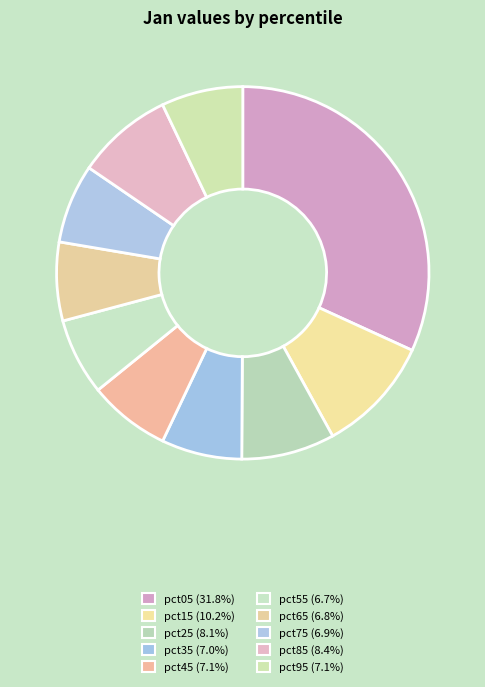

Does pct95 represent more than half of the total?

No